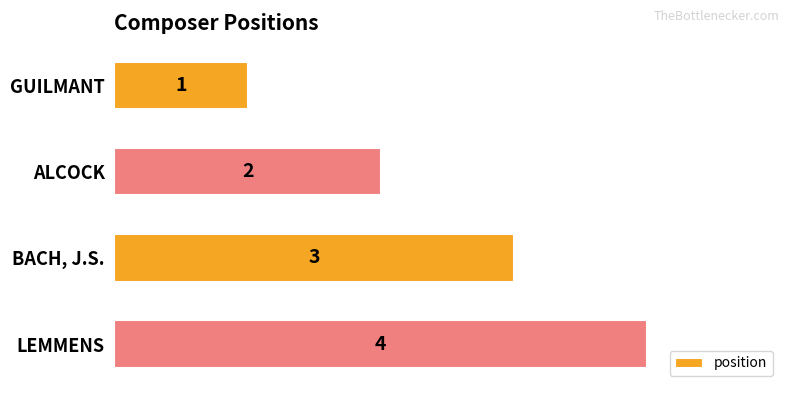

What is the smallest value displayed?

1